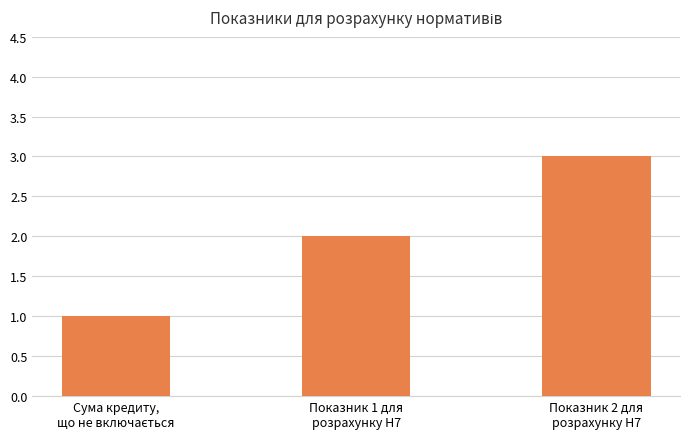

What is the sum of all values?

6